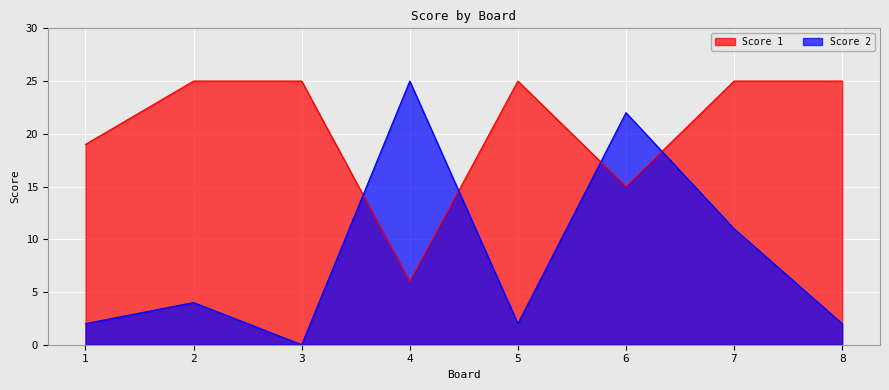

True or false: Score 1 has more than 2 interior local peaks.

False